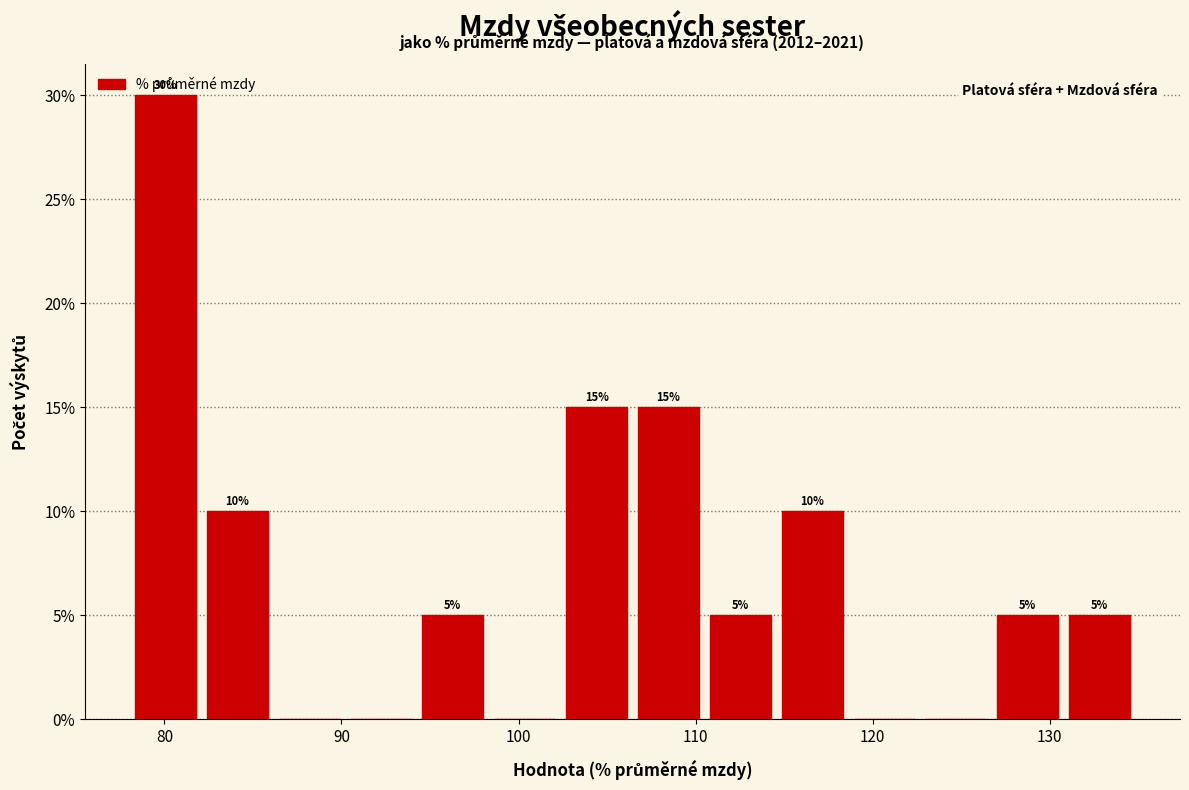

Which range on the x-axis has the tallest bar?

78 to 82